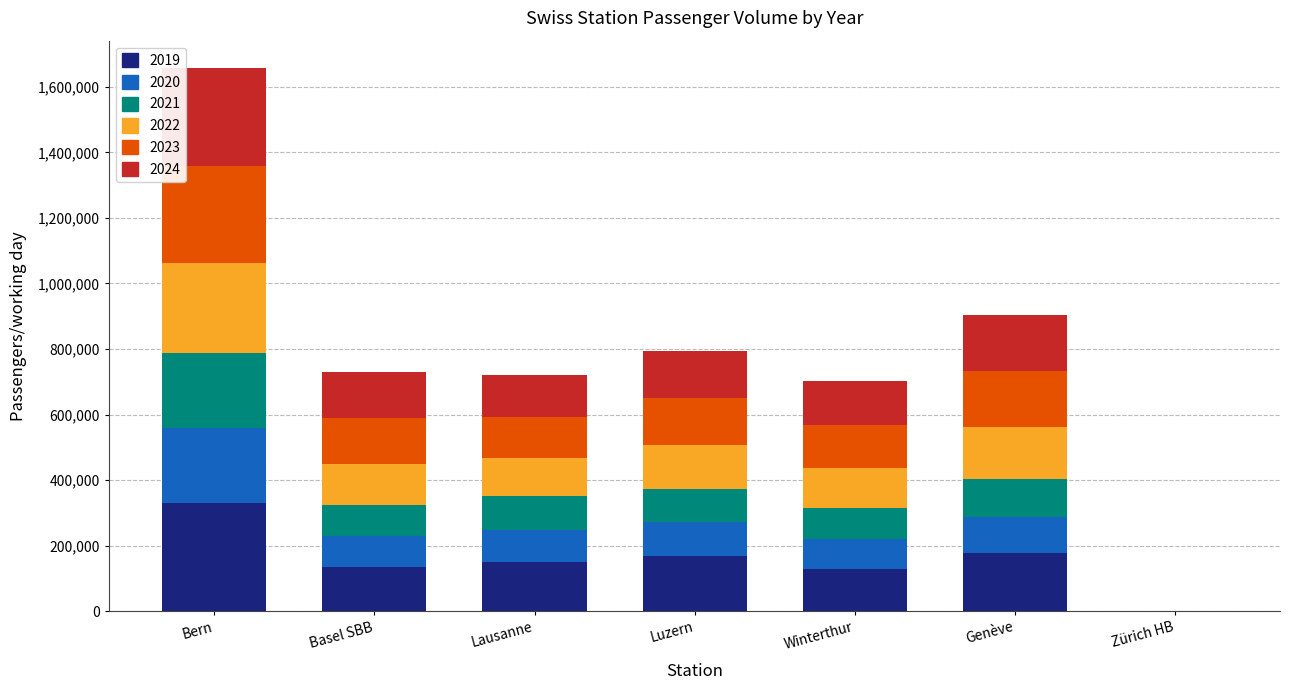

At which category is the sum across all series the highest?

Bern